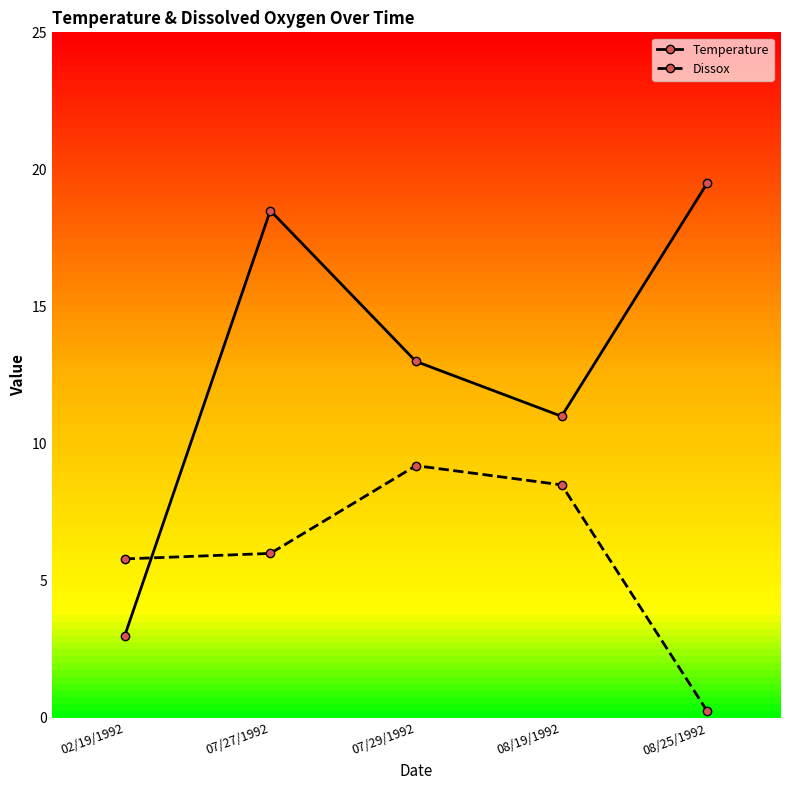

Which label corresponds to the largest value in the chart?

08/25/1992